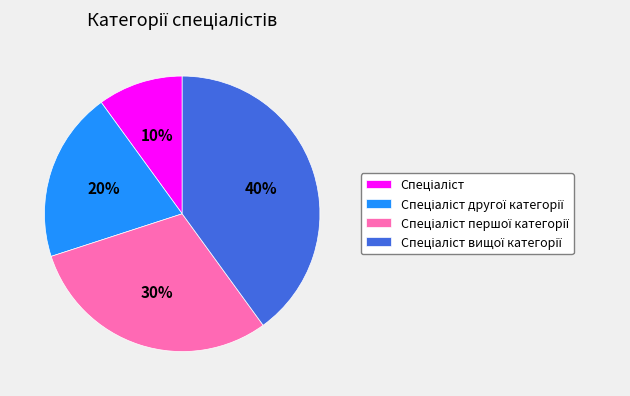

Is there any slice that represents more than half of the pie?

No